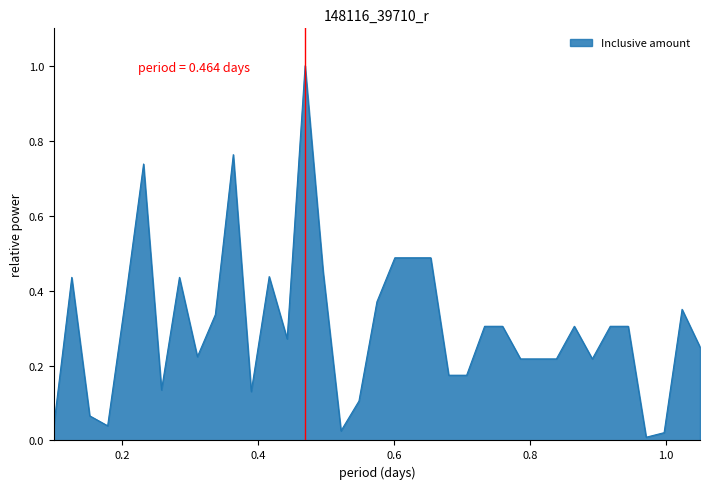

How many series are shown in this chart?

1